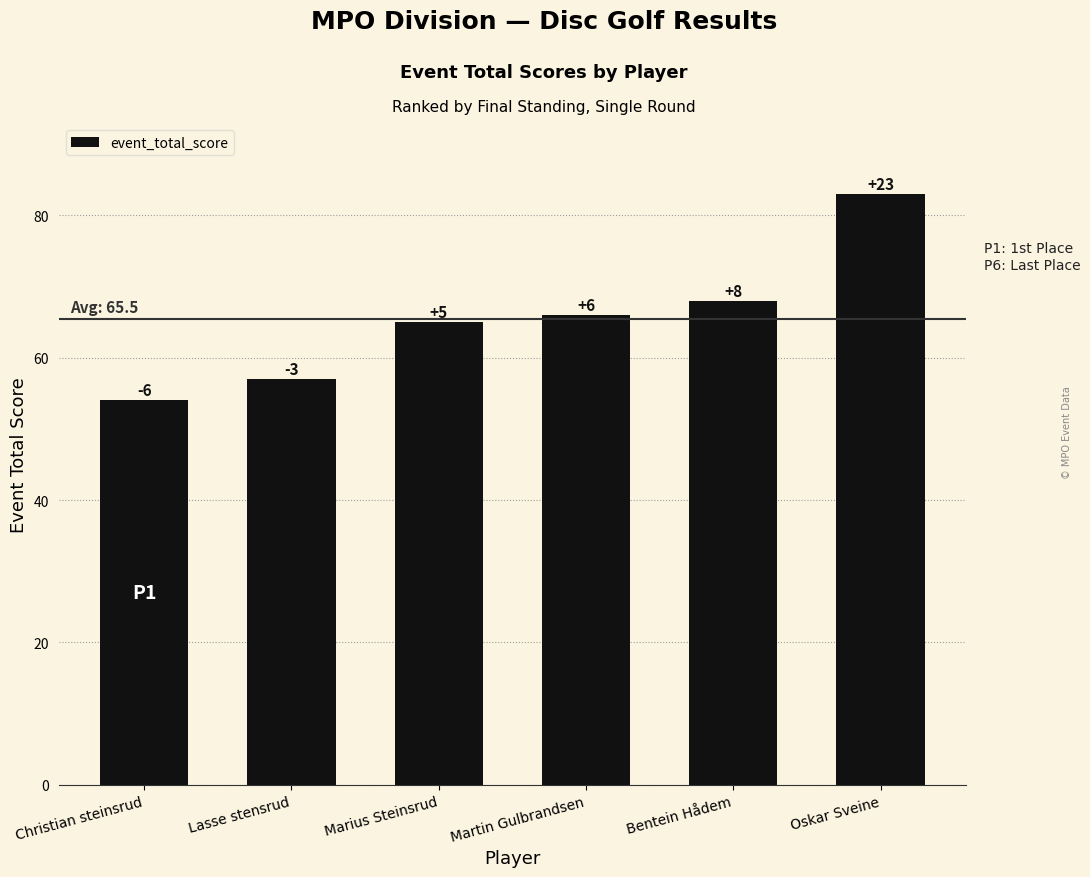

Are the bars horizontal?

No